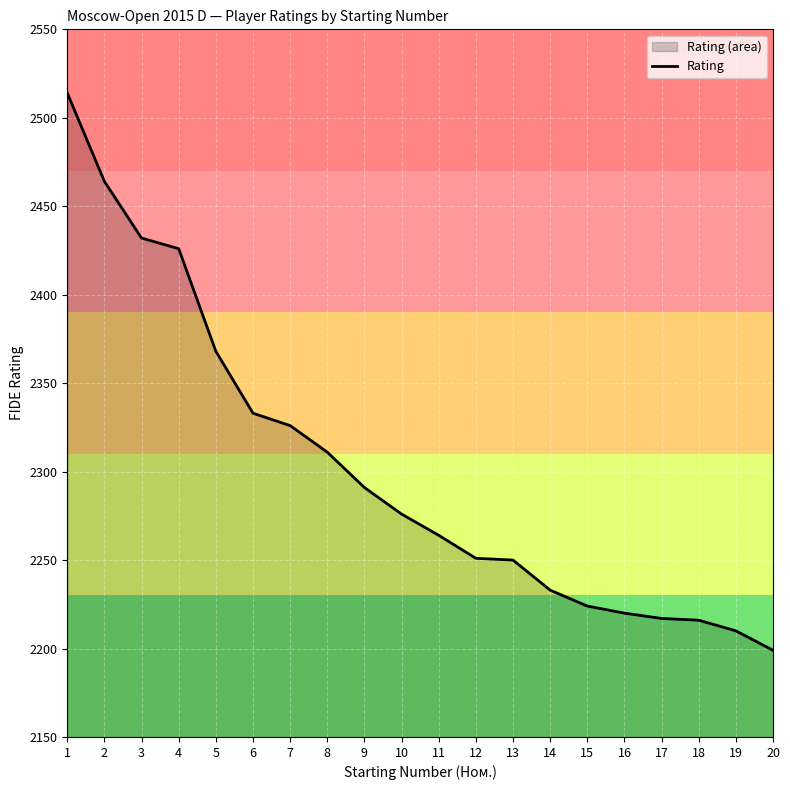

How many values are below 2276?

10